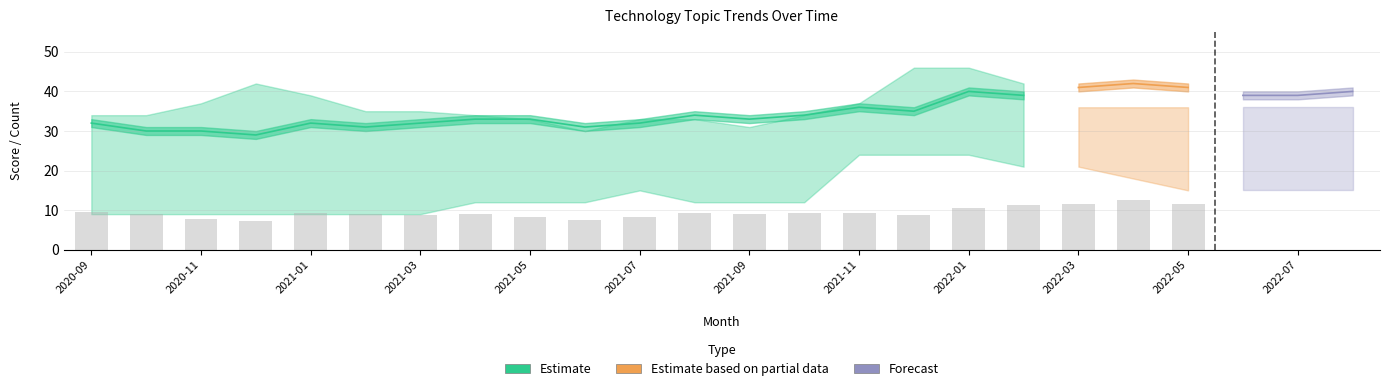

What is the maximum value shown in the chart?

46.0